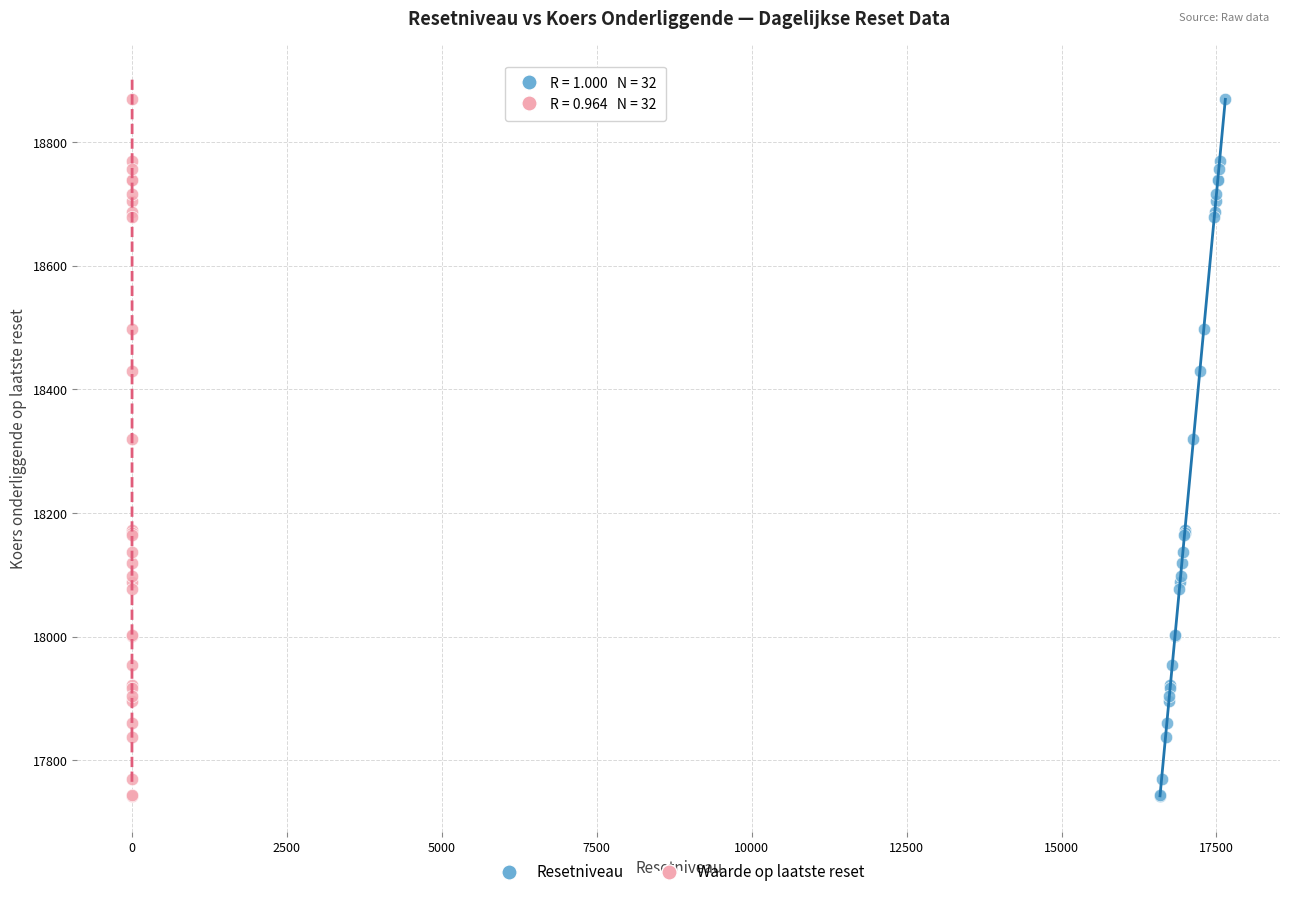

What are all the series names shown in the legend?

Resetniveau, Waarde op laatste reset